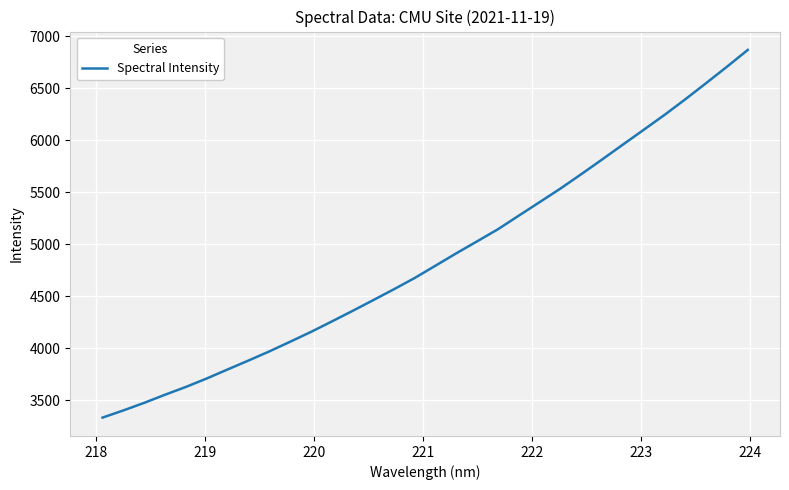

What is the difference between the maximum and minimum values?

3533.4